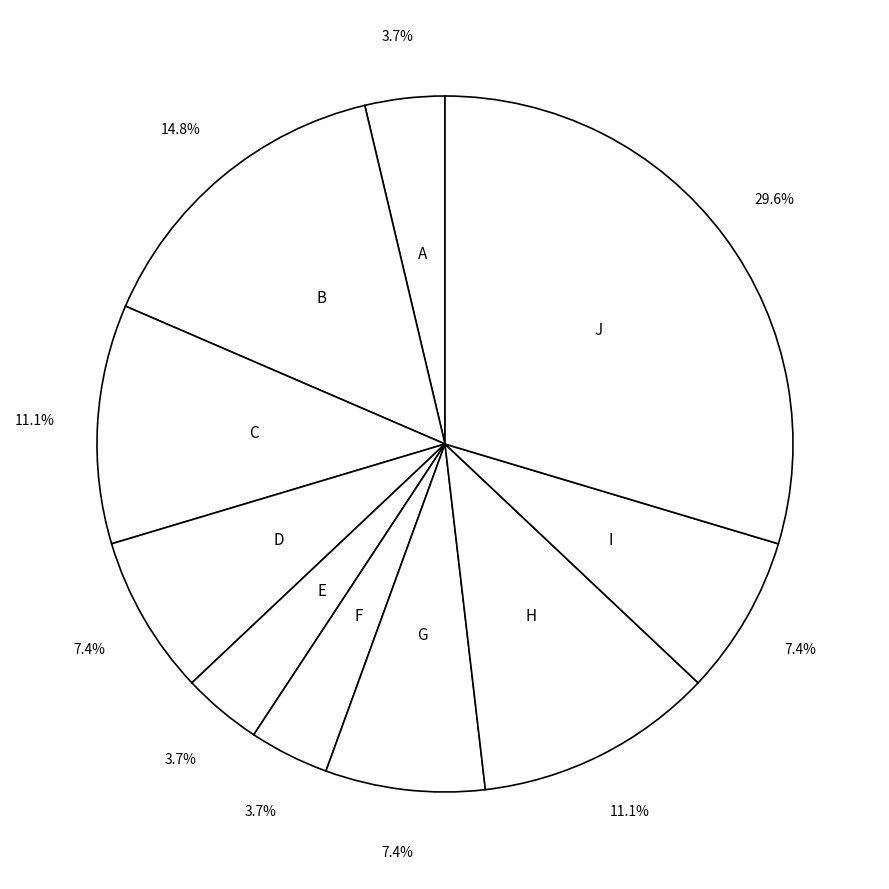

How many segments does this pie chart have?

10